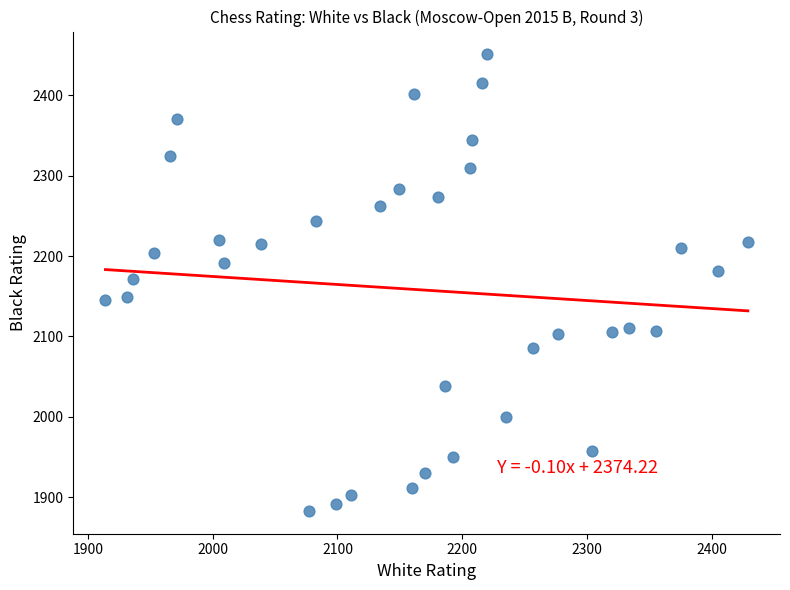

What is the range of X values (max minus min)?

515